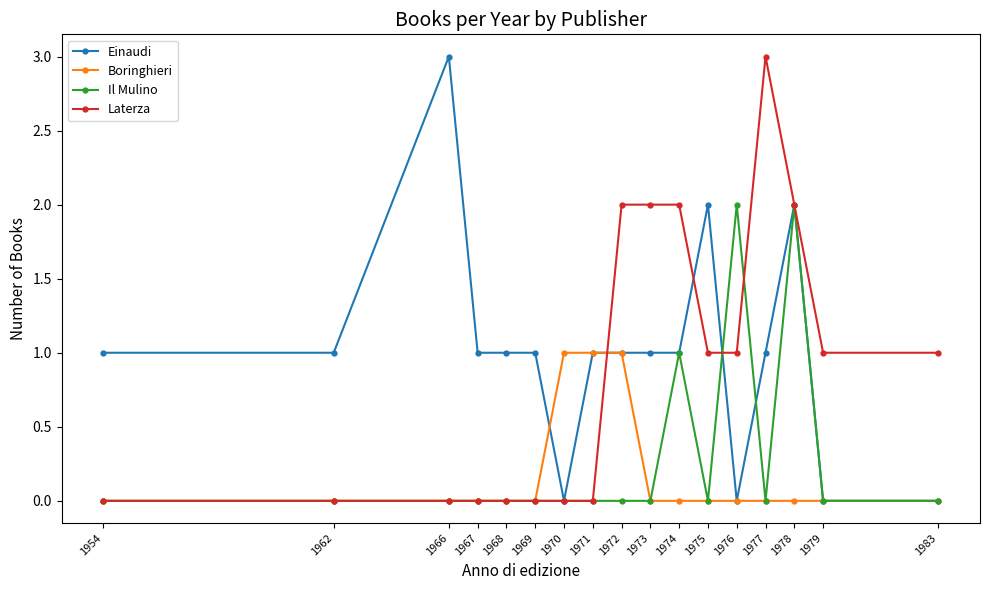

What is the value of the Laterza point at the 14th from the left?

3